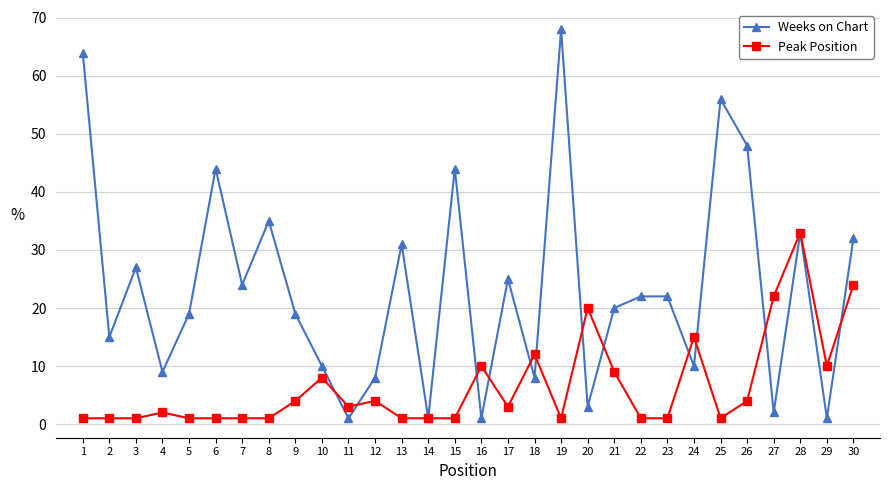

The value of Weeks on Chart at 12 is 11. True or false?

False